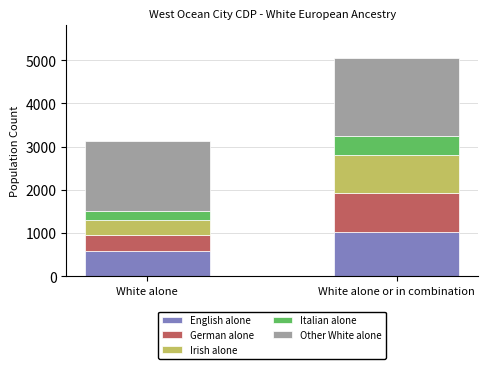

Reading right to left, what are the values for English alone?

White alone or in combination=1010	White alone=582